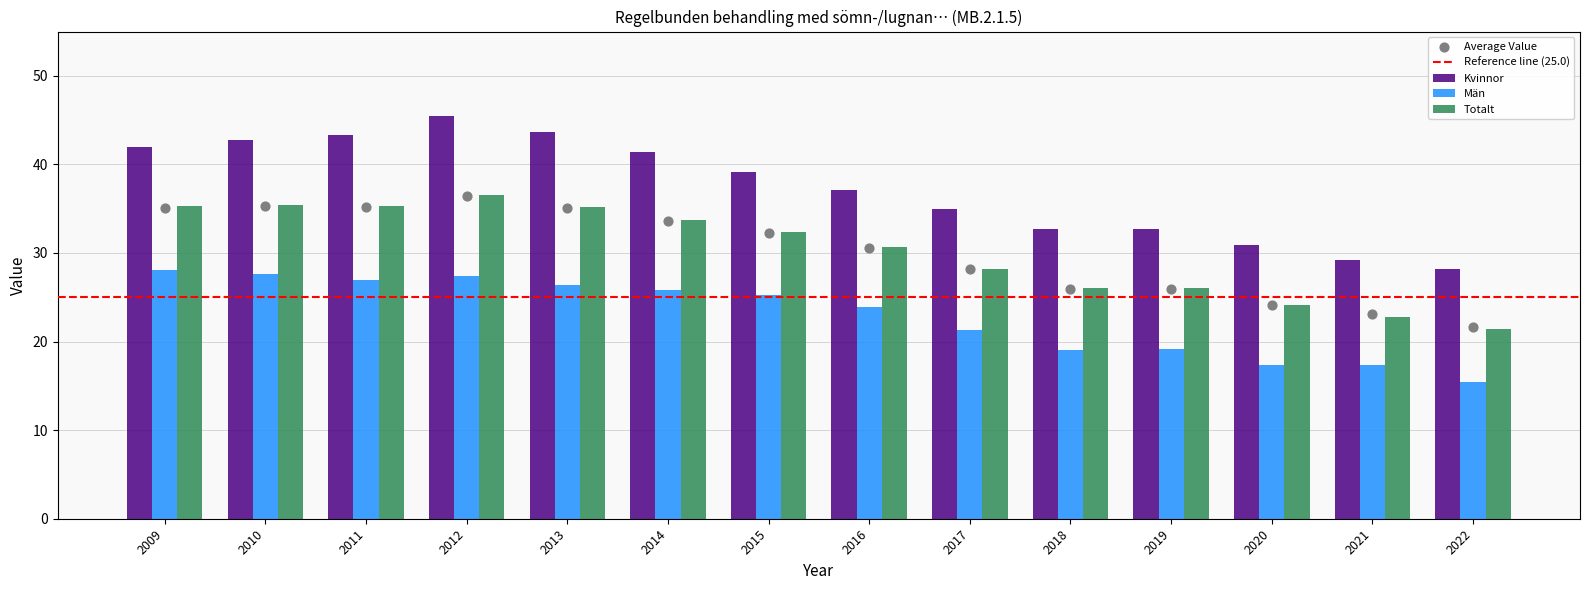

Which series reaches the maximum Y coordinate?

Kvinnor